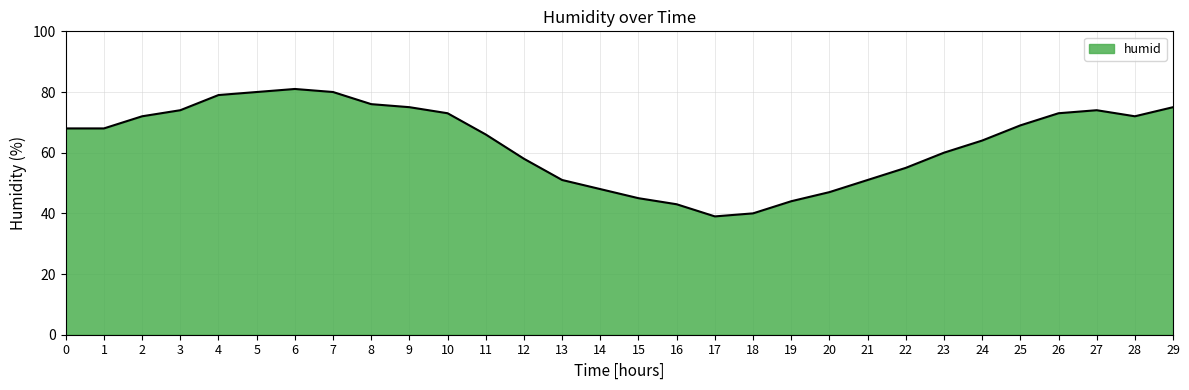

Approximately how many times larger is the value at 14 compared to 16?

1.1